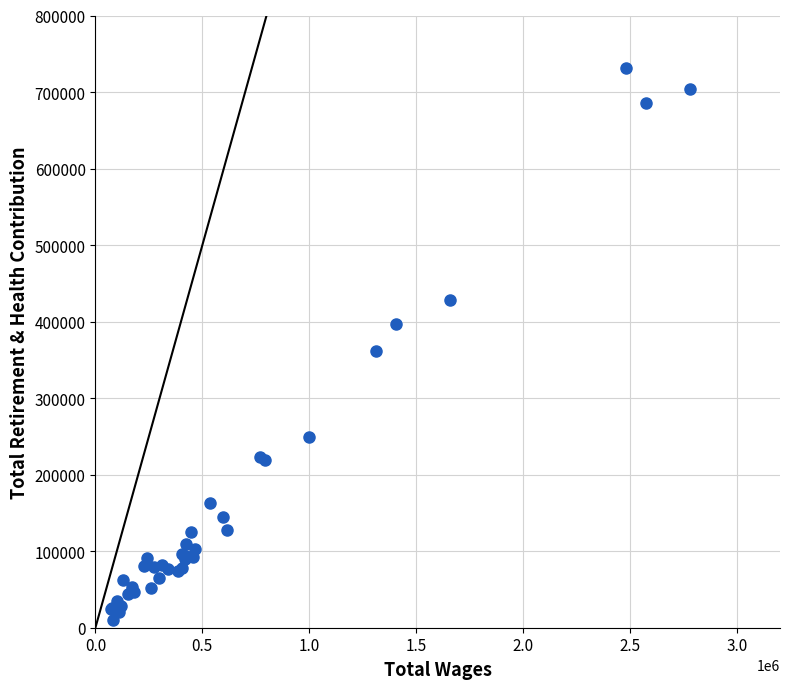

What Y value in the scatter plot is closest to 370338?

361878